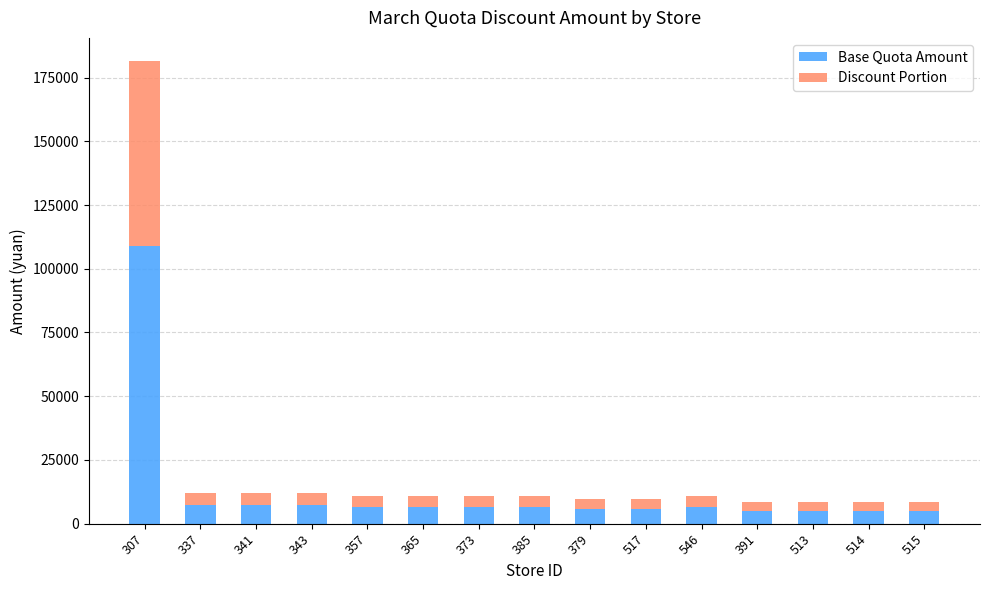

At which category is the sum across all series the highest?

307